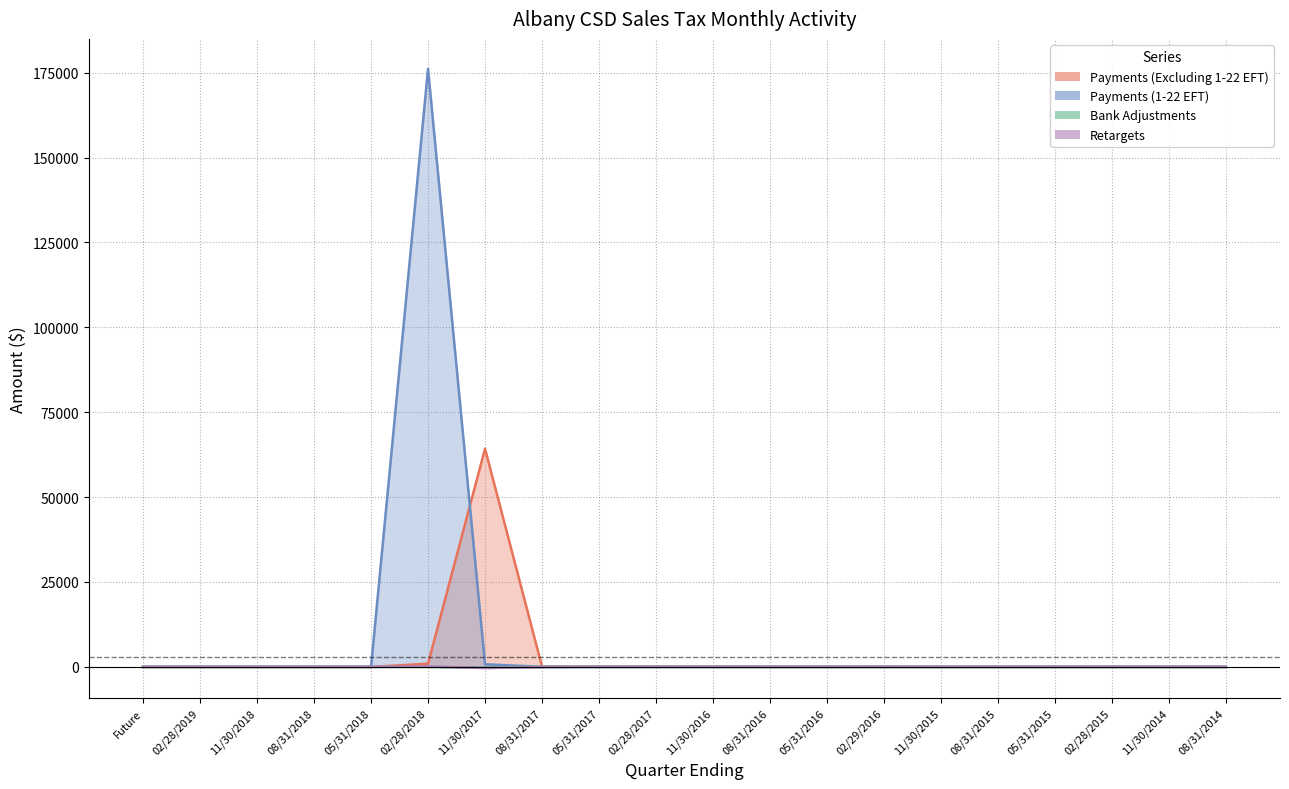

Which series has the largest total across all categories?

Payments (1-22 EFT)